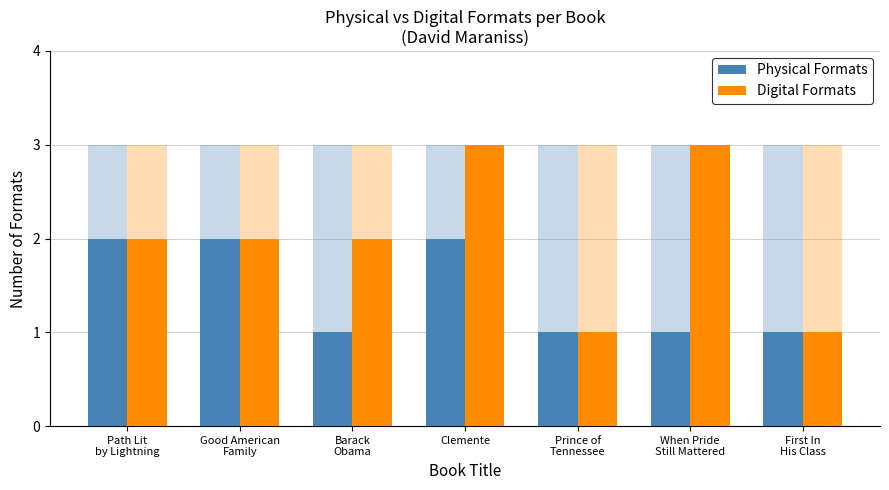

Which series has the widest spread of values?

Digital Formats